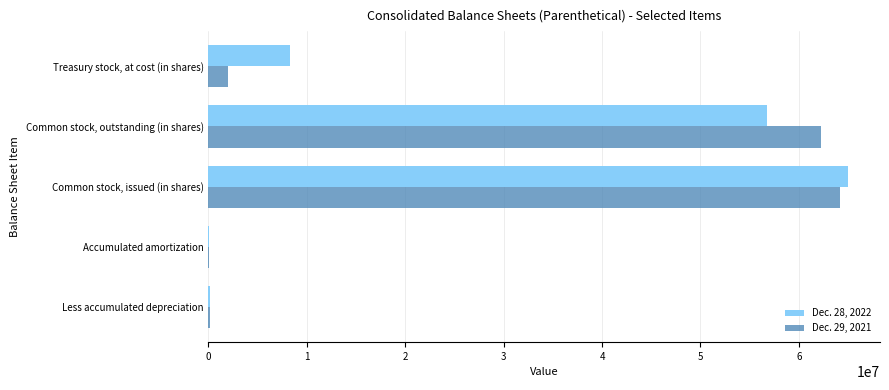

At which category is the sum across all series the highest?

Common stock, issued (in shares)